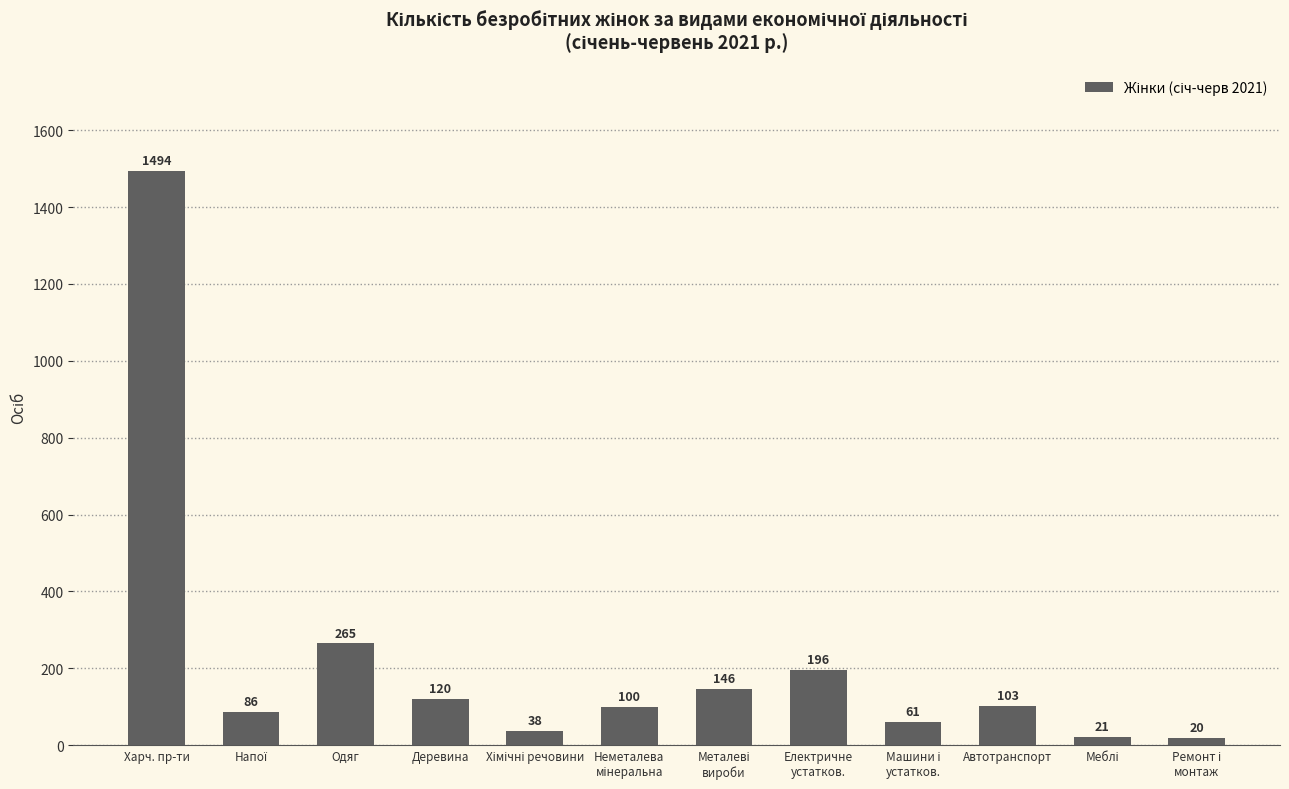

Does the chart contain any negative values?

No